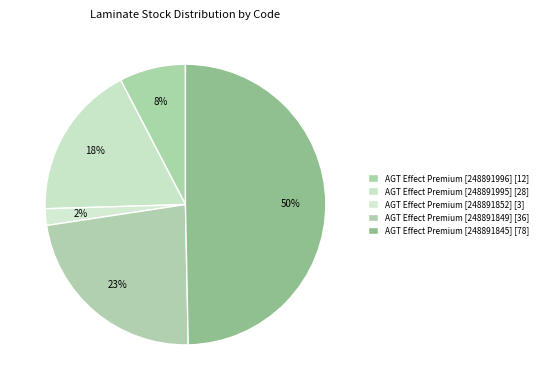

Does any single category account for the majority?

No